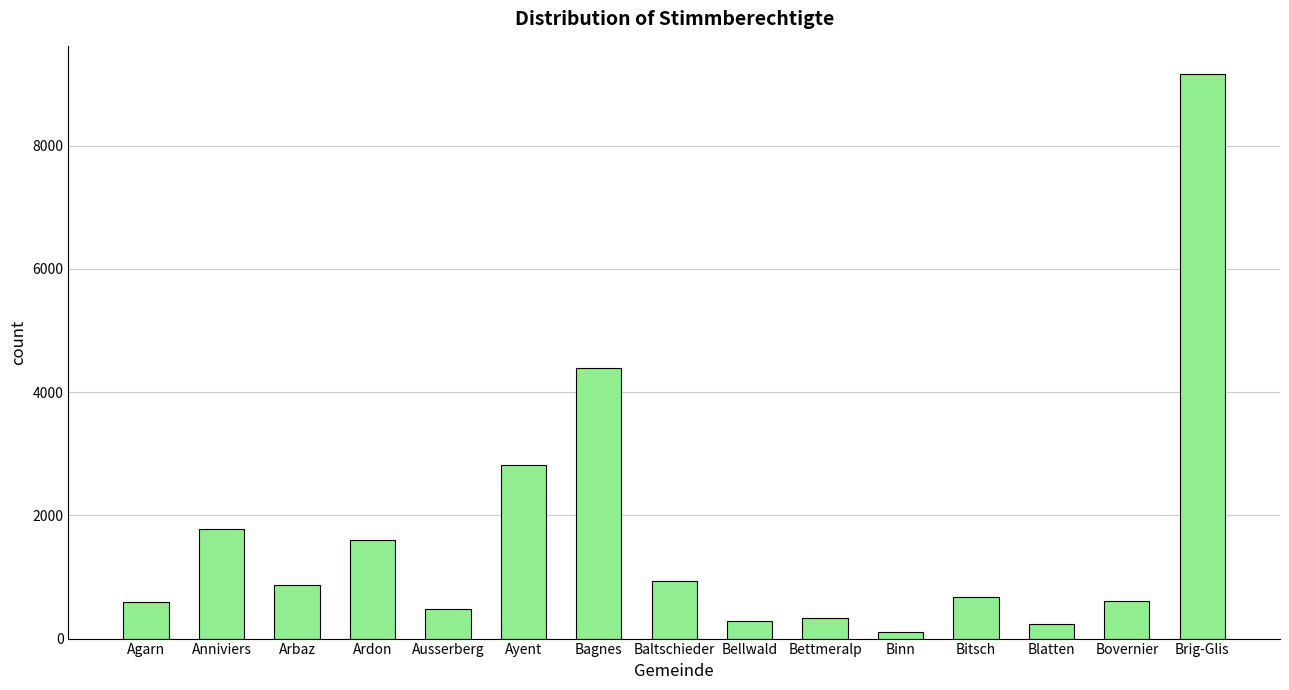

What is the greatest value displayed?

9163